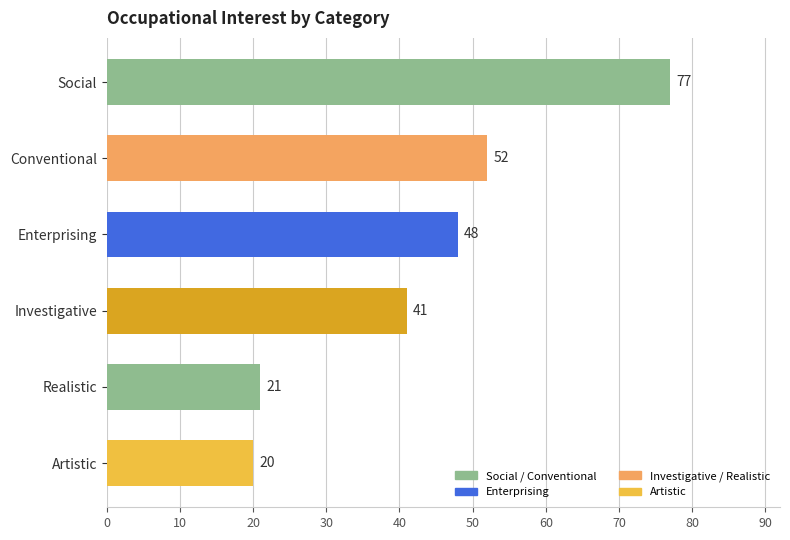

At which label is the value closest to 48?

Enterprising